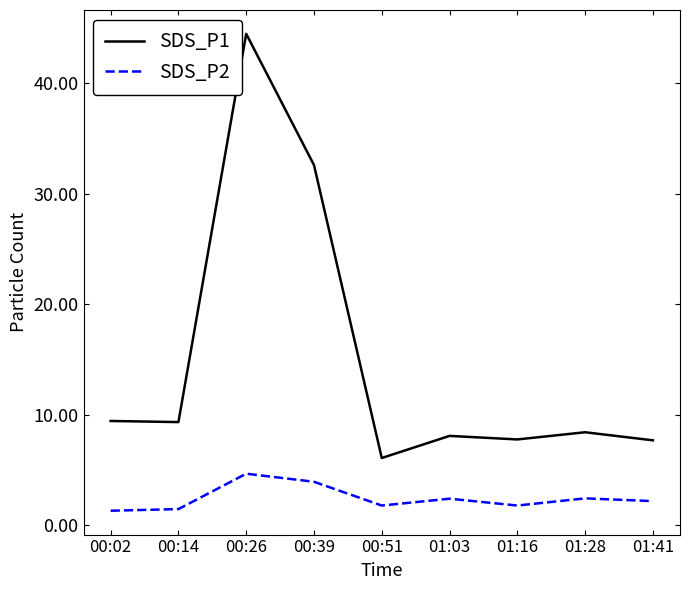

True or false: SDS_P2 and SDS_P1 cross at least once.

False